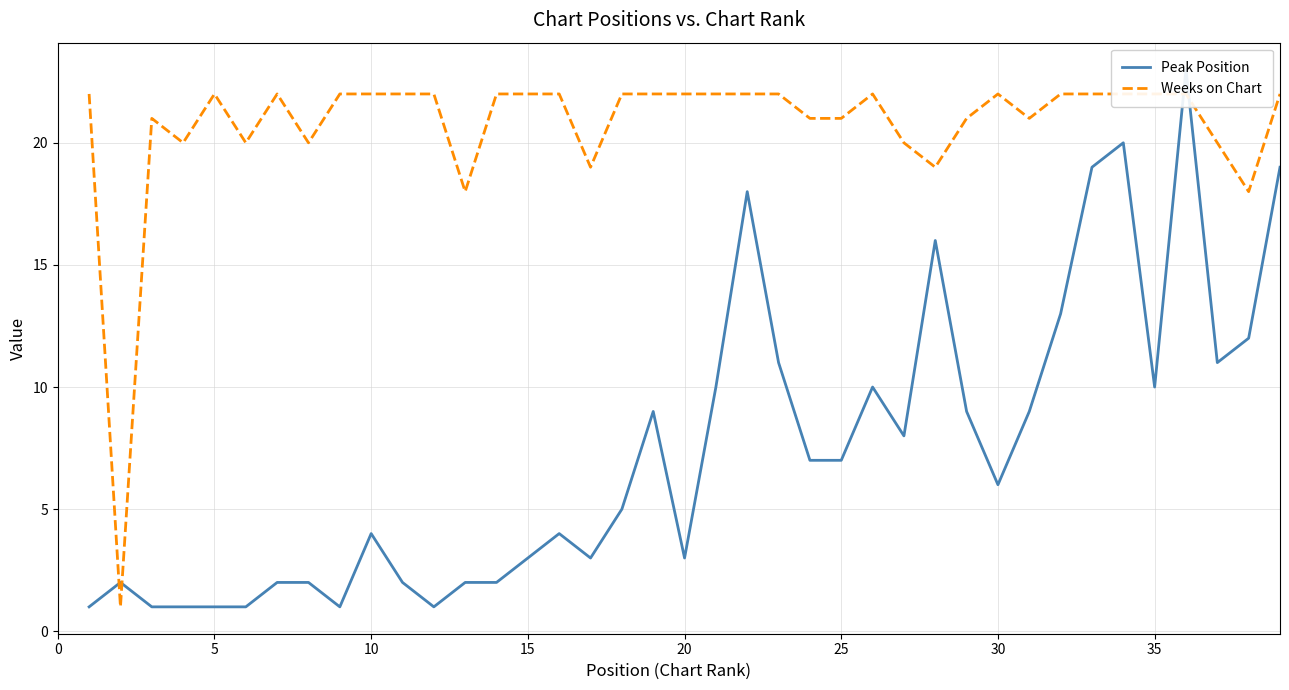

What is the lowest value of the Peak Position series?

1